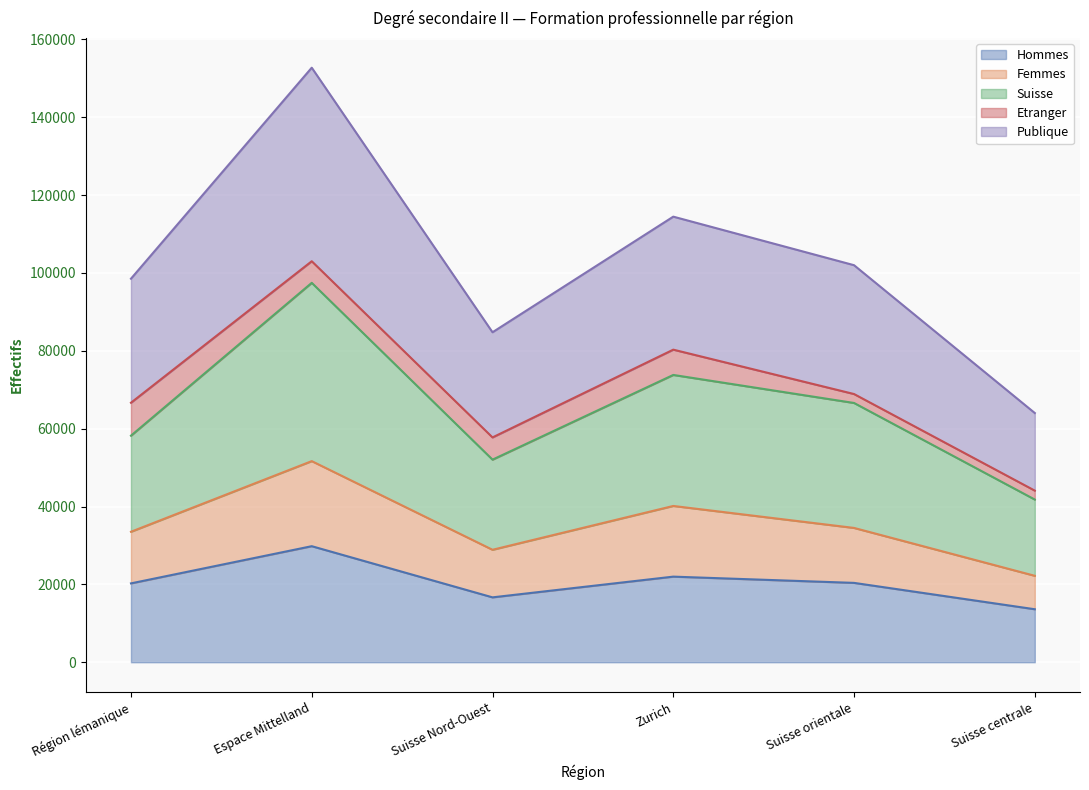

What is the label of the 3rd point from the left?

Suisse Nord-Ouest